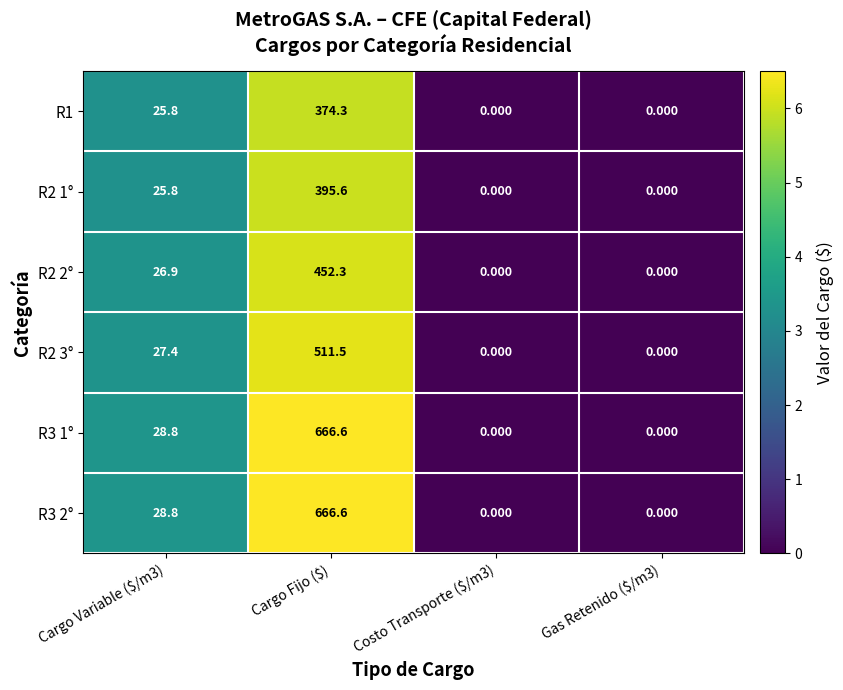

At how many categories does at least one series exceed 3?

2